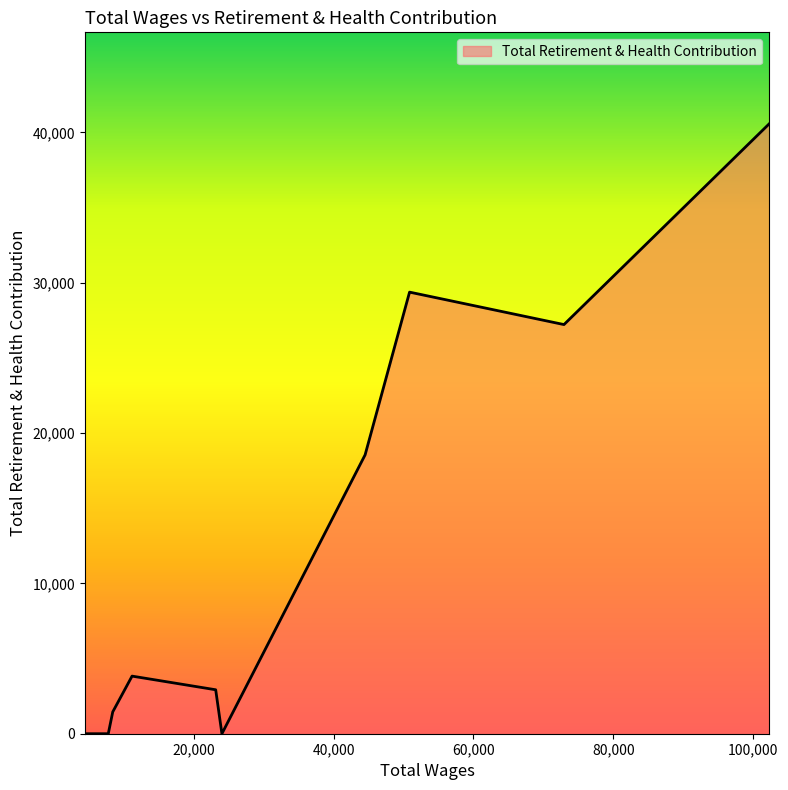

What is the difference between the maximum and minimum values?

40571